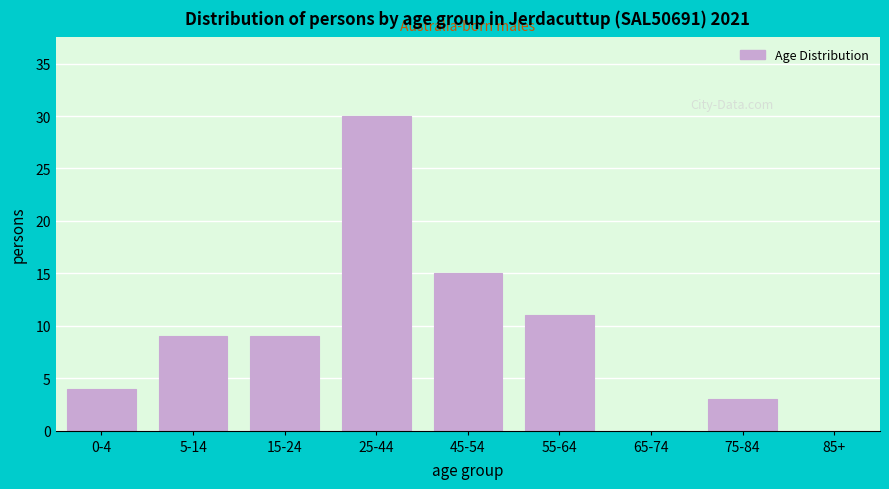

Reading left to right, transcribe all the data shown in this chart.

0-4=4	5-14=9	15-24=9	25-44=30	45-54=15	55-64=11	65-74=0	75-84=3	85+=0